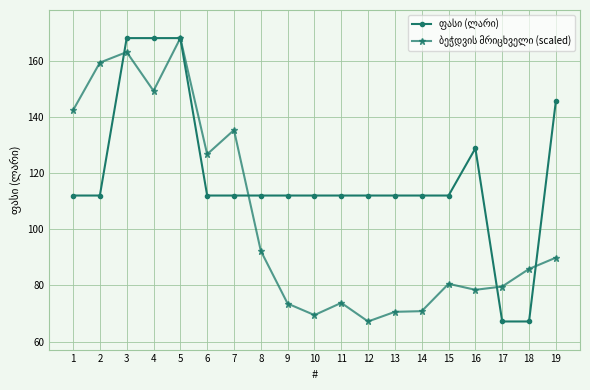

At how many categories does at least one series exceed 121?

9